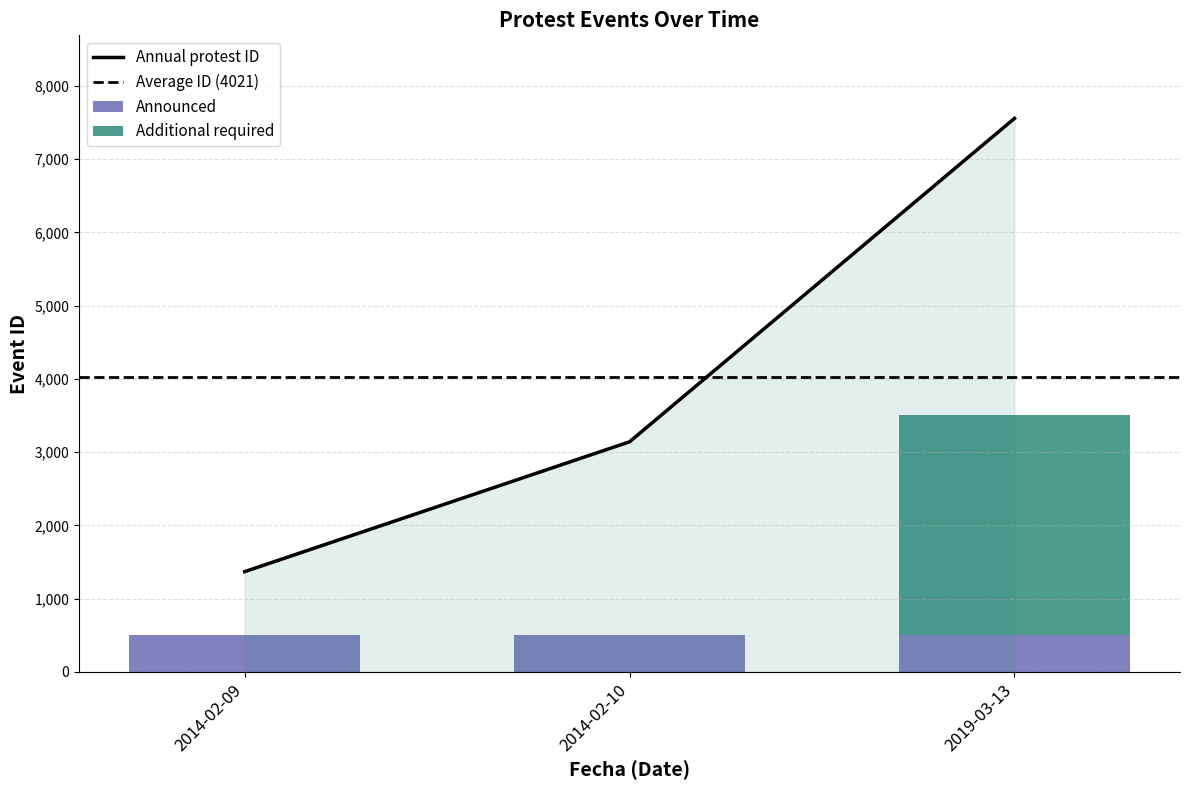

What position from the right is 2014-02-09?

3